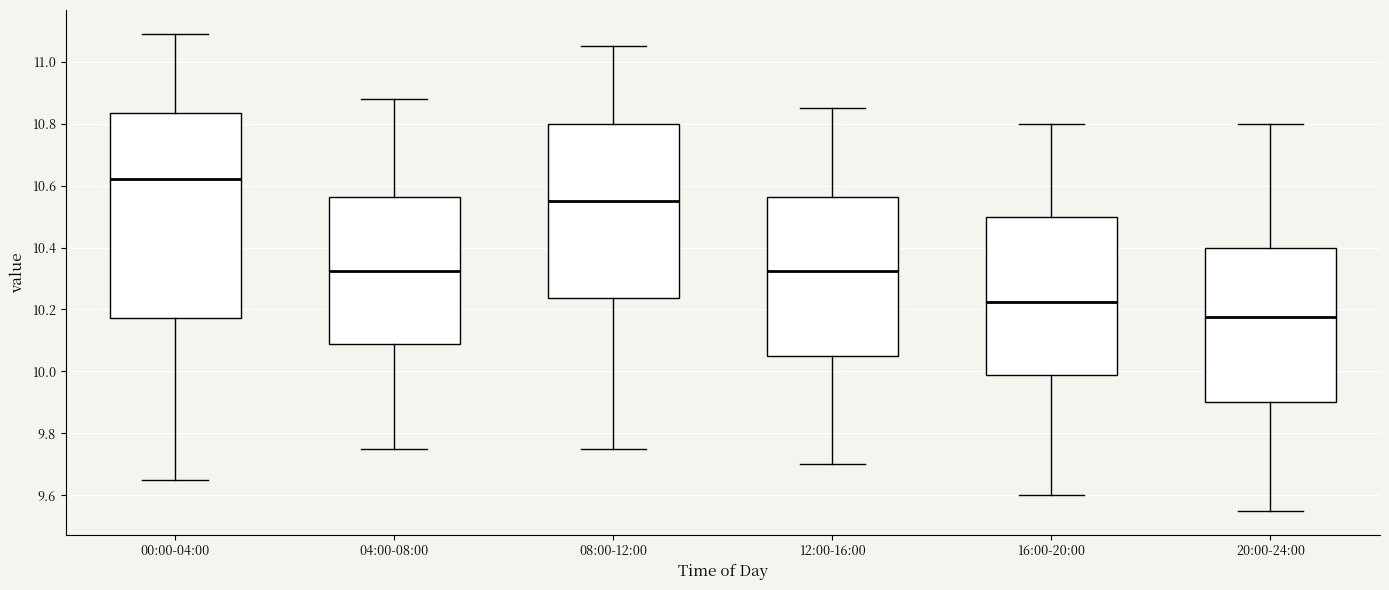

Reading left to right, transcribe this box plot: for each box, give where its median line is, the range the box spans, and where its two whiskers end, as read against the y-axis. The values are not printed on the chart, so give them approximately, as read against the axis.

00:00-04:00: median 10.62, box 10.18 to 10.84, whiskers 9.66 to 11.10
04:00-08:00: median 10.32, box 10.08 to 10.56, whiskers 9.76 to 10.88
08:00-12:00: median 10.56, box 10.24 to 10.80, whiskers 9.76 to 11.06
12:00-16:00: median 10.32, box 10.06 to 10.56, whiskers 9.70 to 10.86
16:00-20:00: median 10.22, box 9.98 to 10.50, whiskers 9.60 to 10.80
20:00-24:00: median 10.18, box 9.90 to 10.40, whiskers 9.56 to 10.80